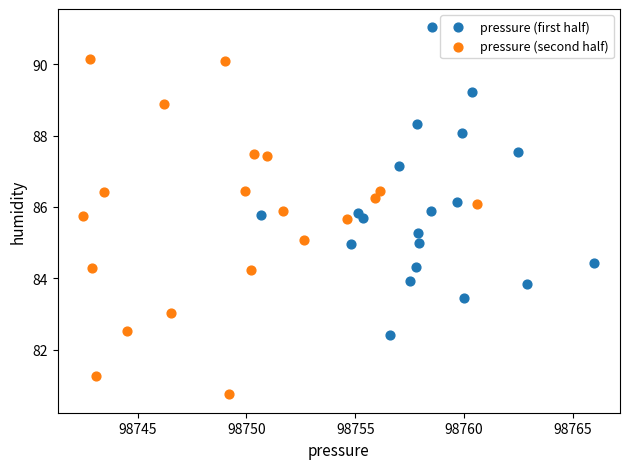

Which series has the largest Y range (max minus min)?

pressure (second half)